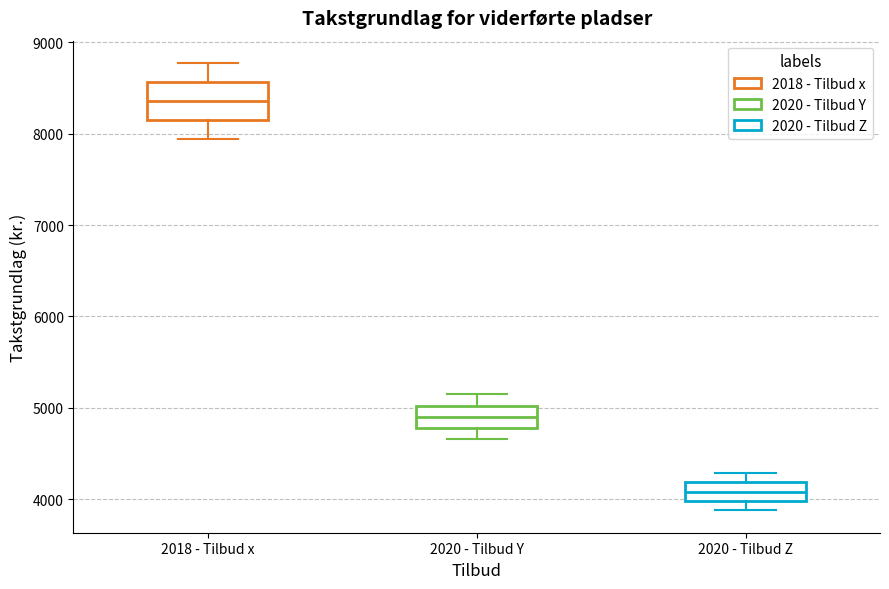

Reading left to right, transcribe this box plot: for each box, give where its median line is, the range the box spans, and where its two whiskers end, as read against the y-axis. The values are not printed on the chart, so give them approximately, as read against the axis.

2018 - Tilbud x: median 8400, box 8100 to 8600, whiskers 7900 to 8800
2020 - Tilbud Y: median 4900, box 4800 to 5000, whiskers 4700 to 5100
2020 - Tilbud Z: median 4100, box 4000 to 4200, whiskers 3900 to 4300